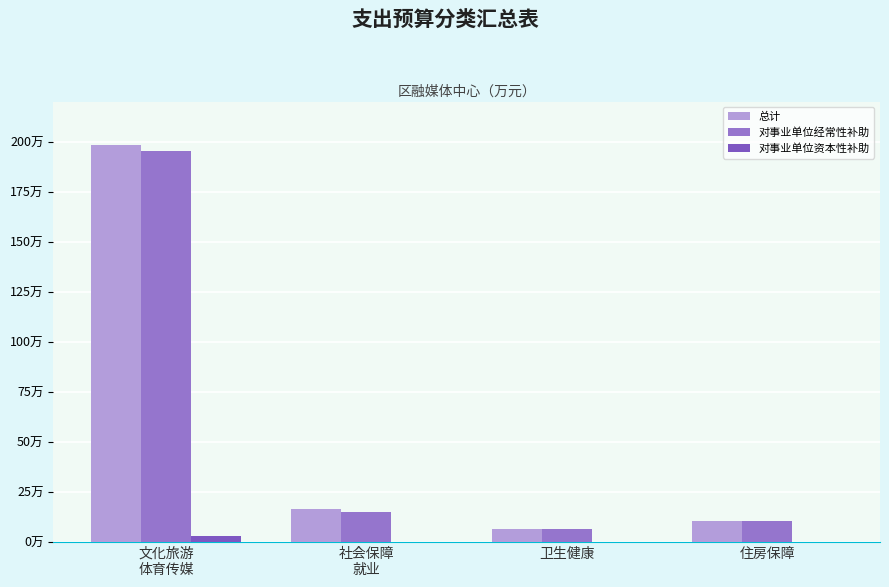

Does the chart contain stacked bars?

No